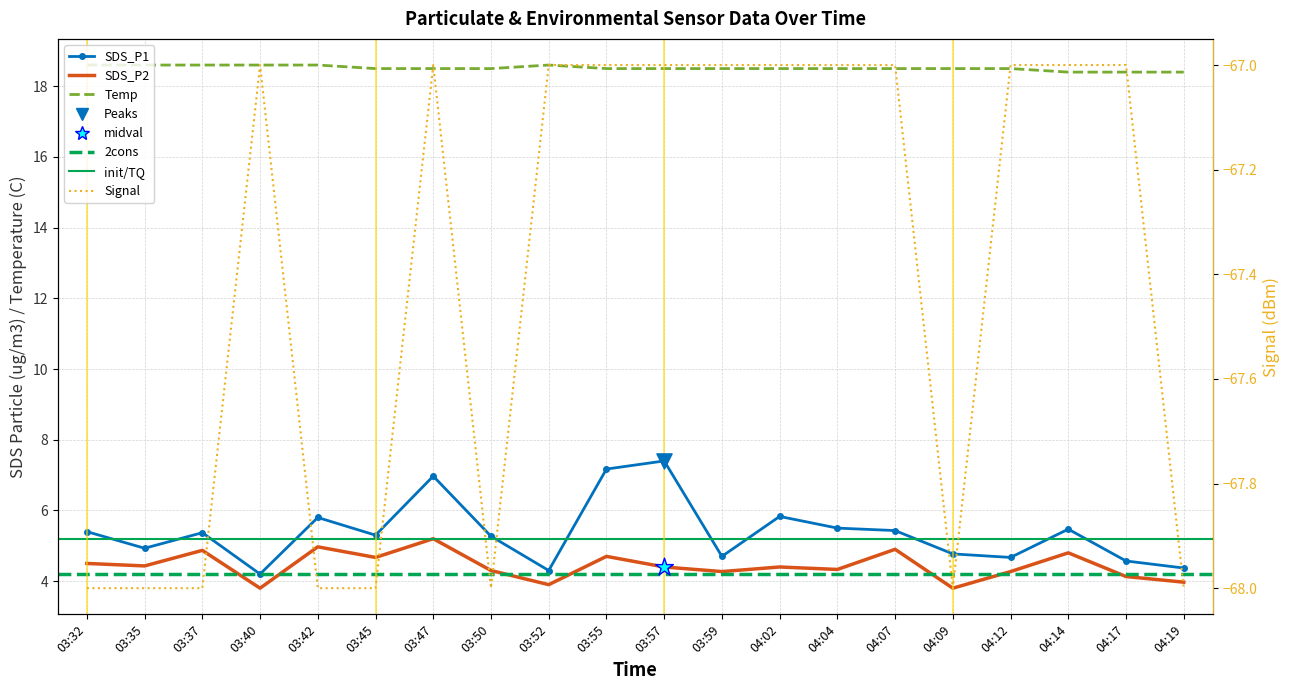

Which series reaches the minimum Y coordinate?

Signal